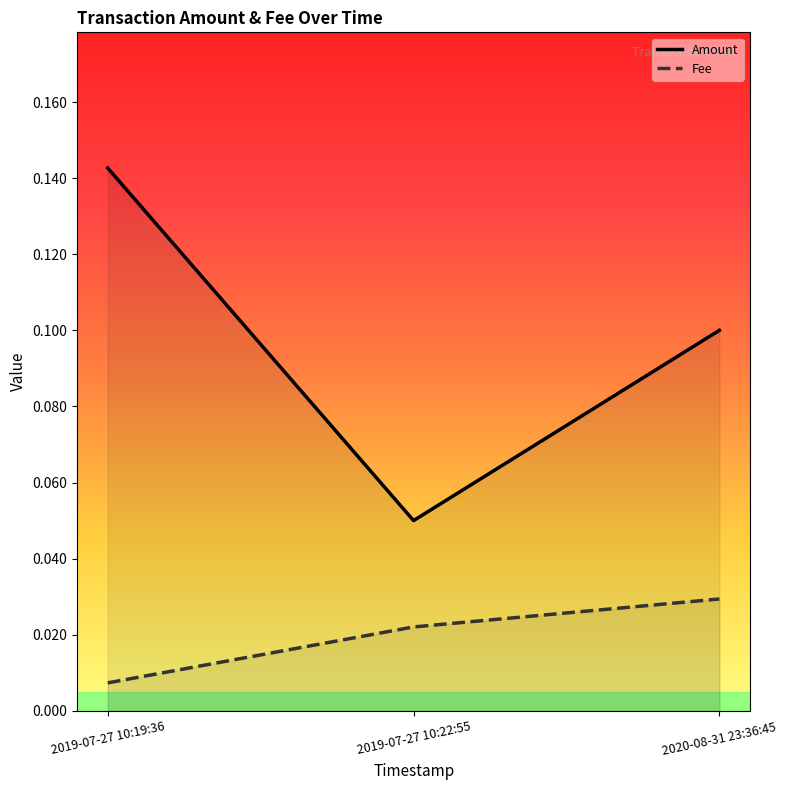

How many Amount values are between 0 and 1?

3